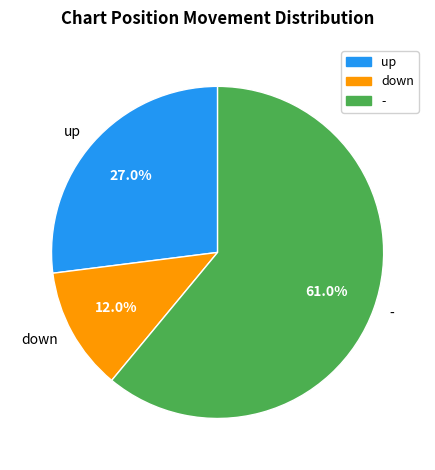

What percentage do down and - together represent?

73.0%